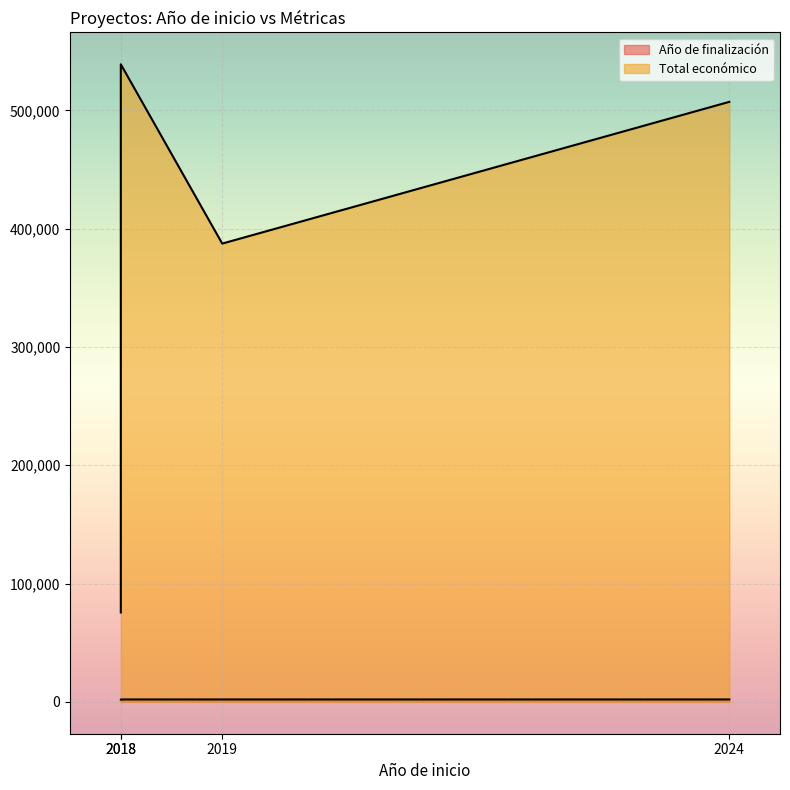

What is the difference between the values at 2024 and 2018?

431680